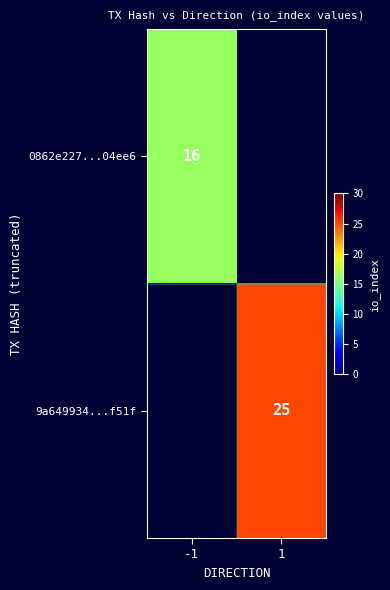

Is it true that 9a649934...f51f equals 25 at 1?

True